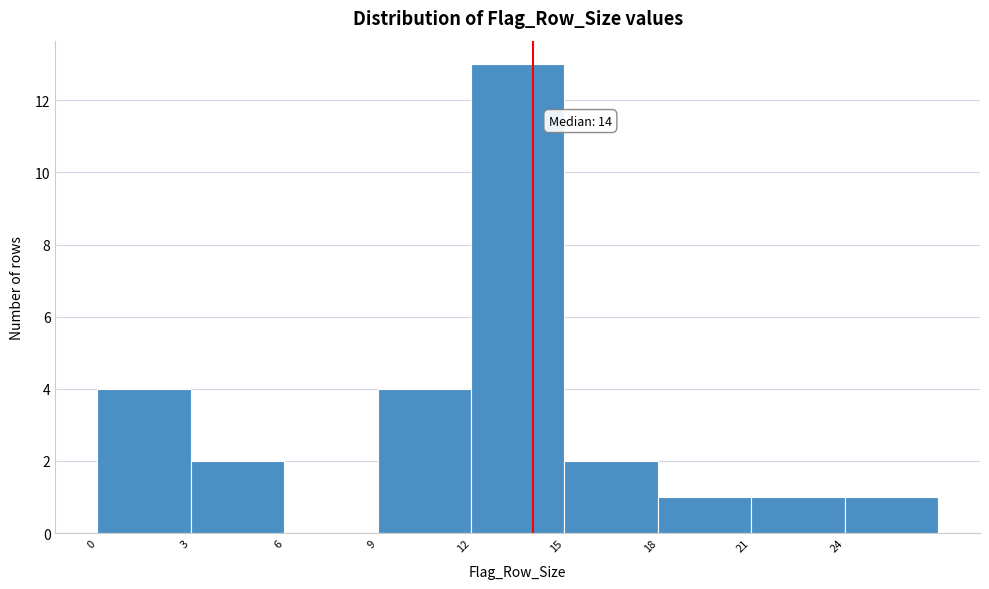

Over which range of the x-axis is the bar tallest?

12 to 15